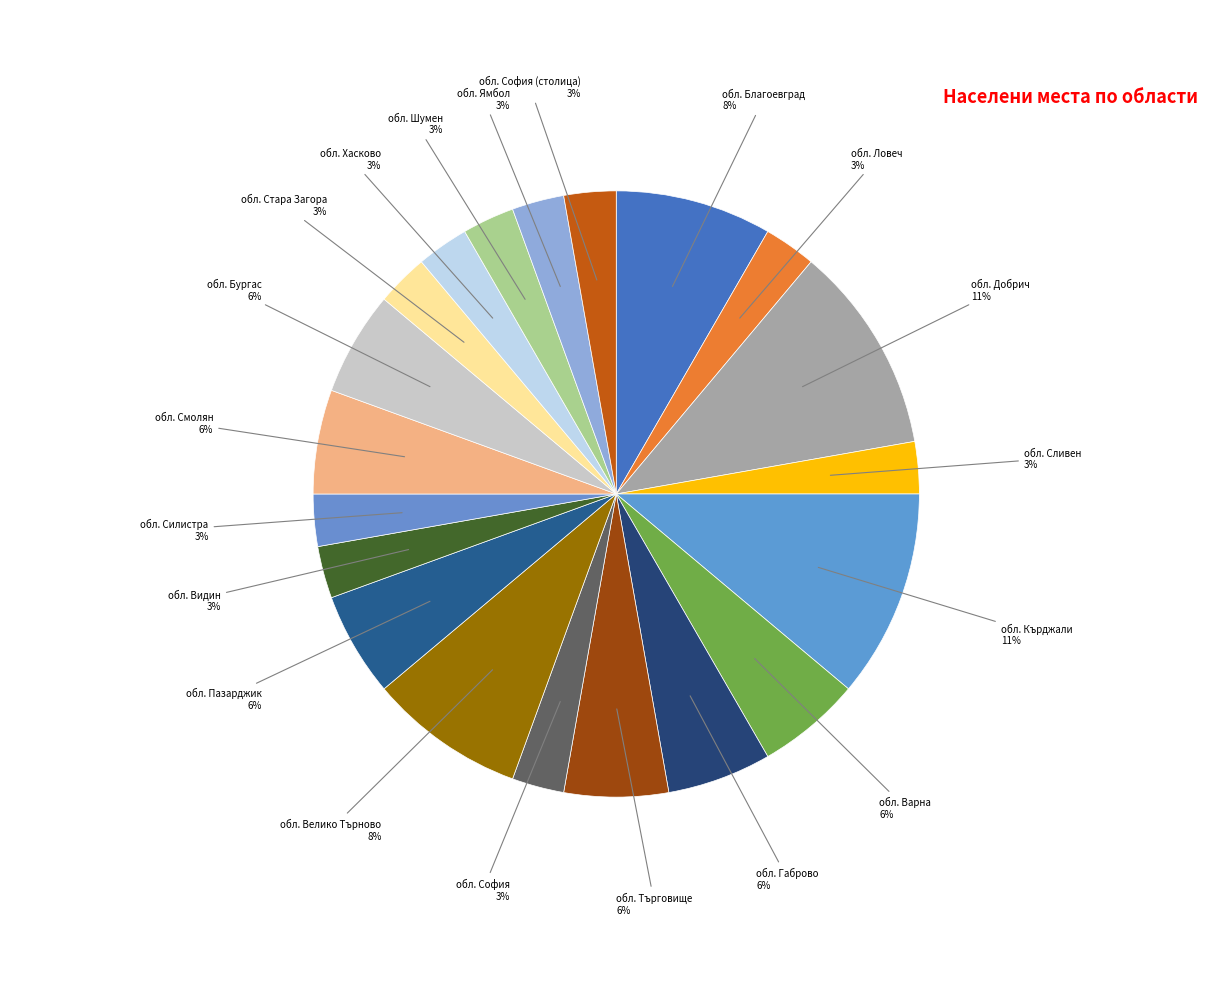

Count the number of slices in the pie.

20